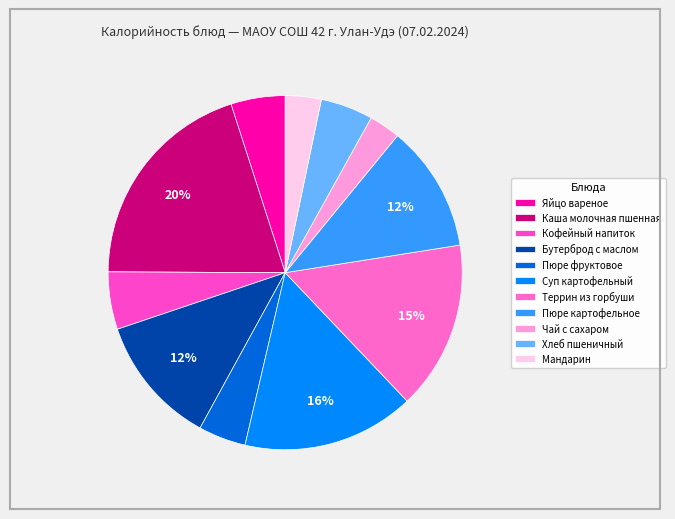

How many slices are in this pie chart?

11